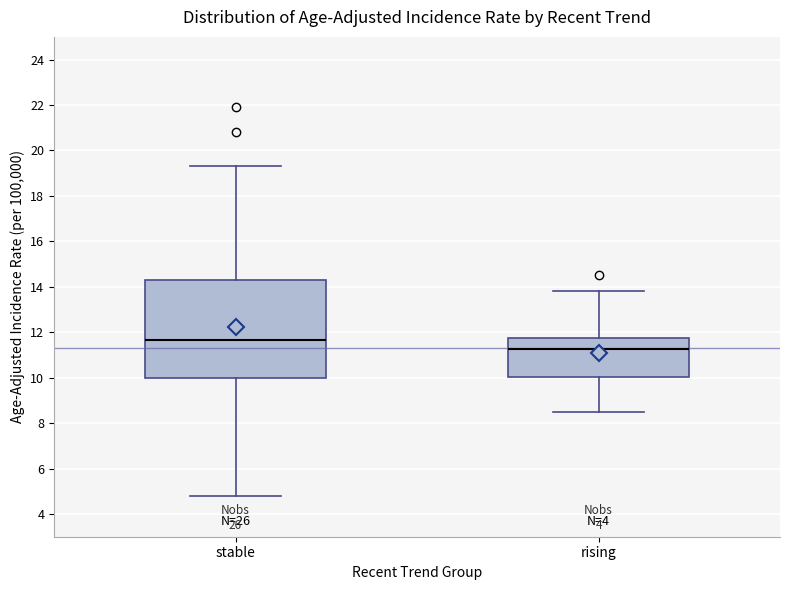

Reading left to right, read every box against the y-axis: the position of its median line, the range the box covers, and the ends of its whiskers. The values are not printed on the chart, so give them approximately, as read against the axis.

stable: median 11.6, box 10.0 to 14.4, whiskers 4.8 to 19.4
rising: median 11.2, box 10.0 to 11.8, whiskers 8.6 to 13.8